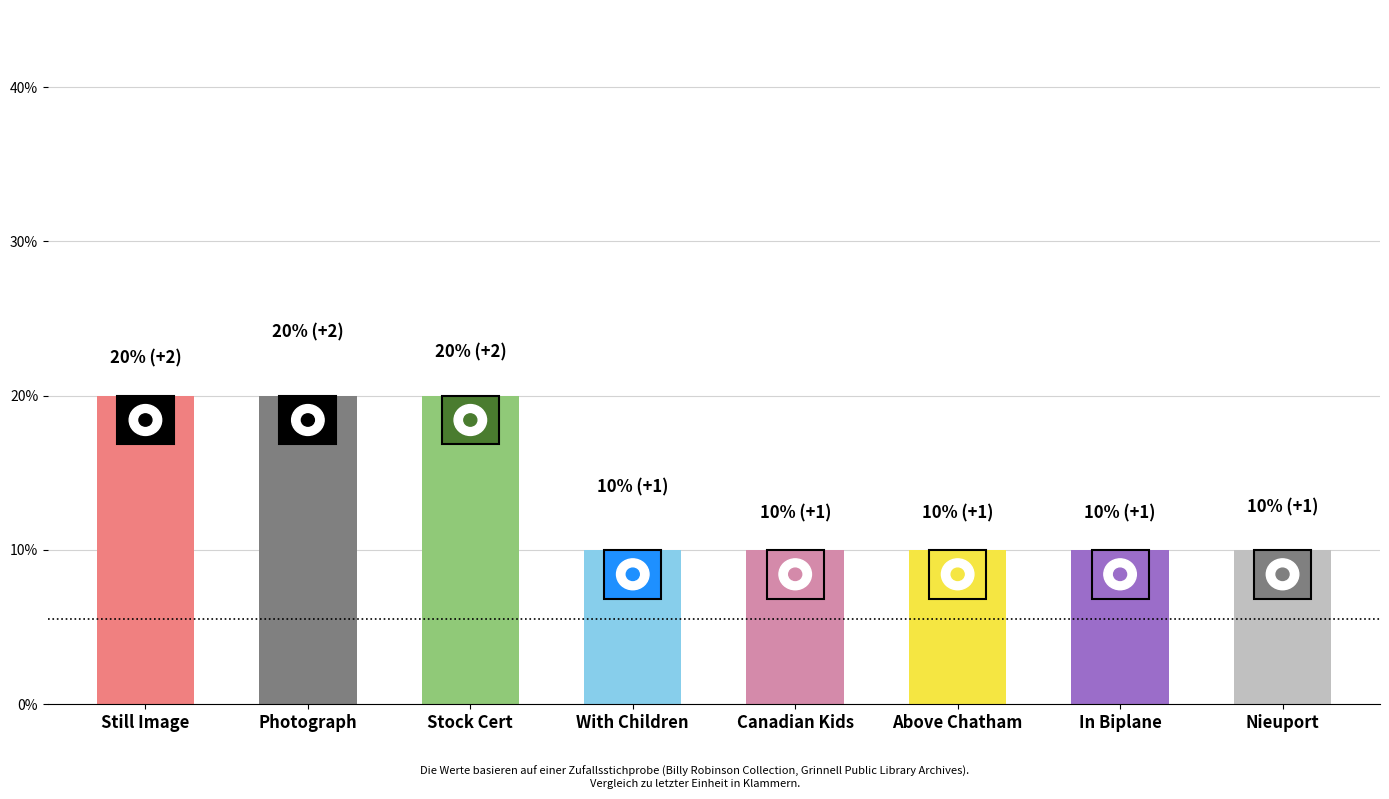

Are the bars horizontal?

No